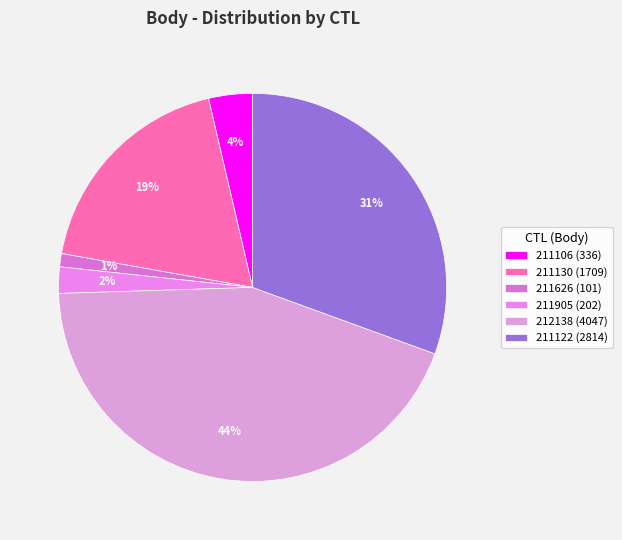

To the nearest percent, what is the difference between the 211626 and 211130 slice percentages?

17%